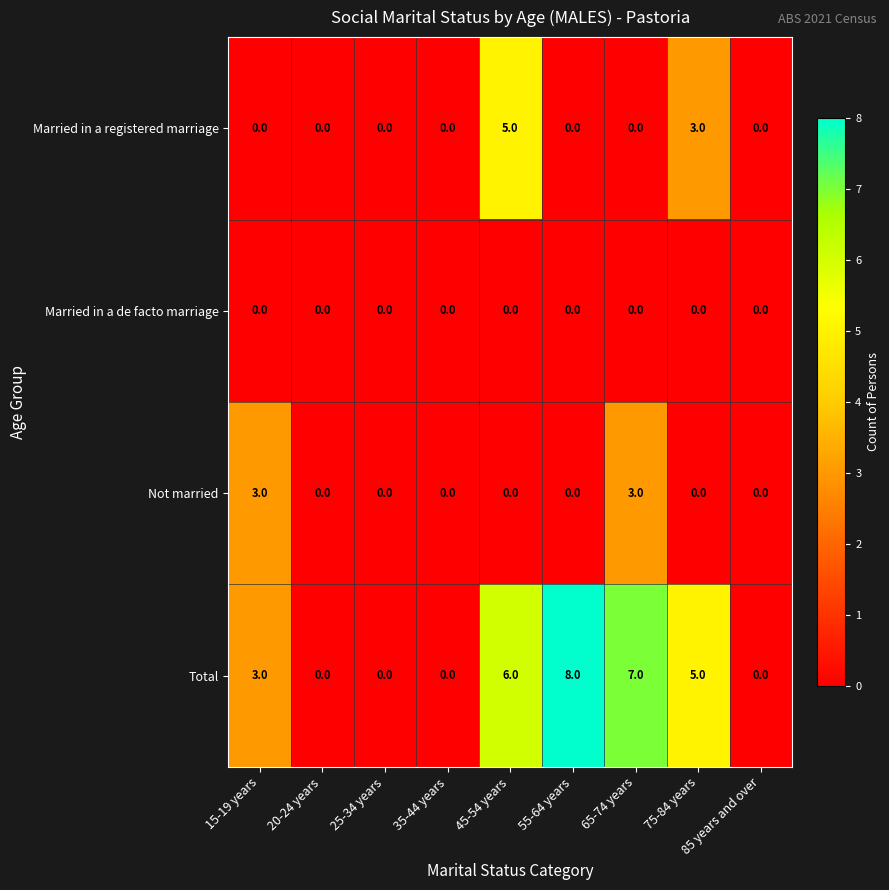

Which series has the widest spread of values?

Total